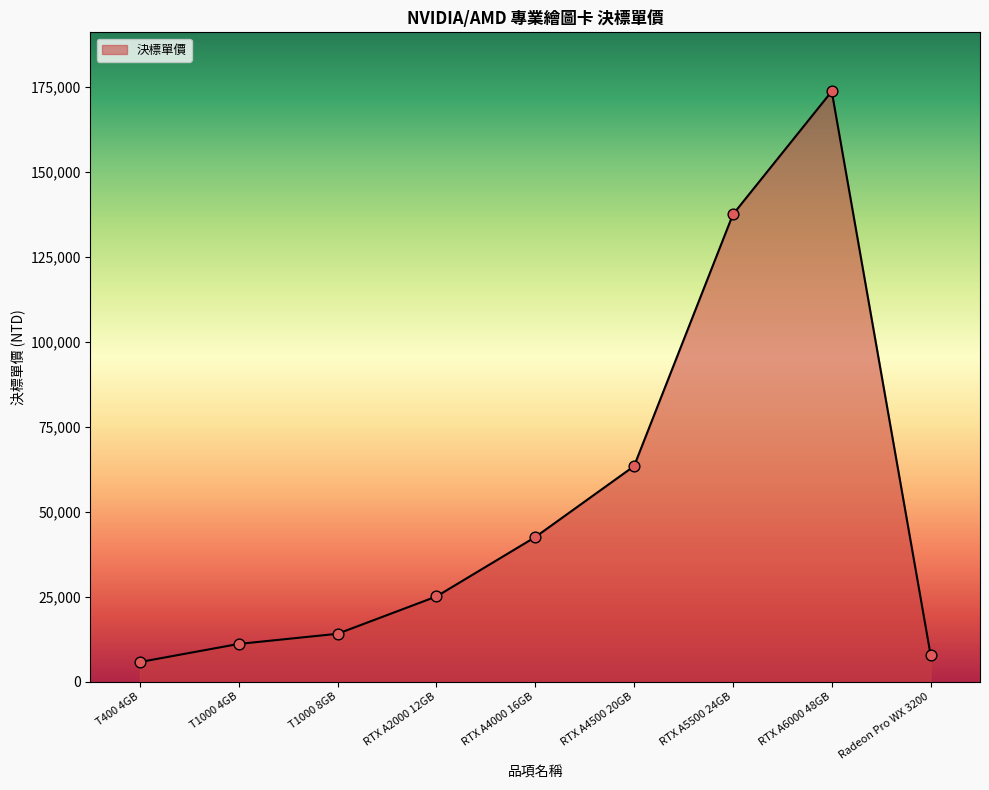

What is the change in value from RTX A2000 12GB to Radeon Pro WX 3200?

-17146